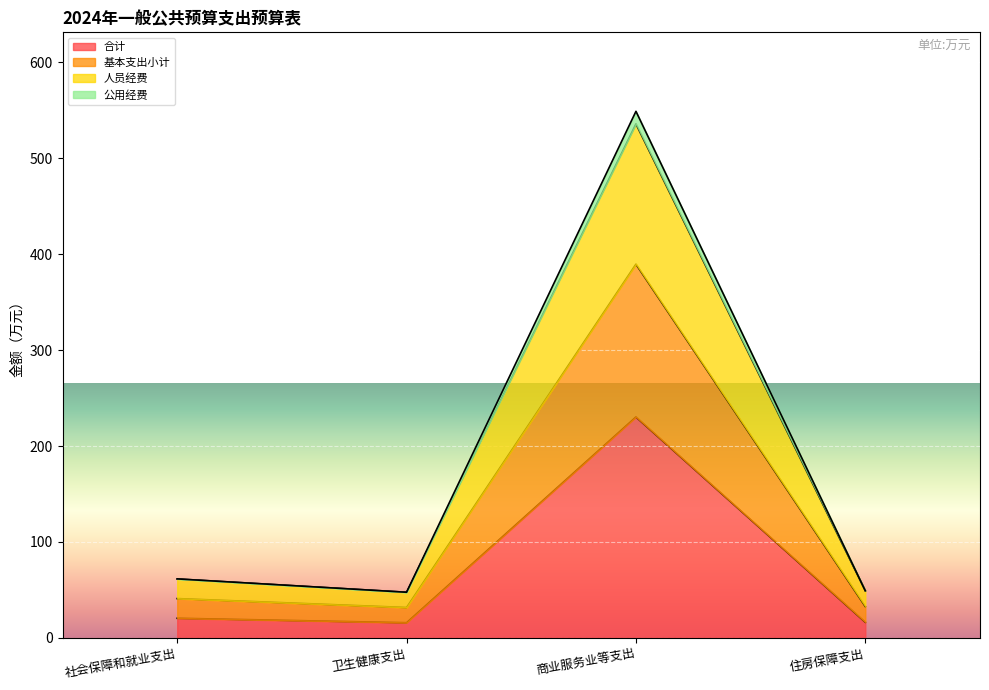

At how many categories does at least one series exceed 195?

1